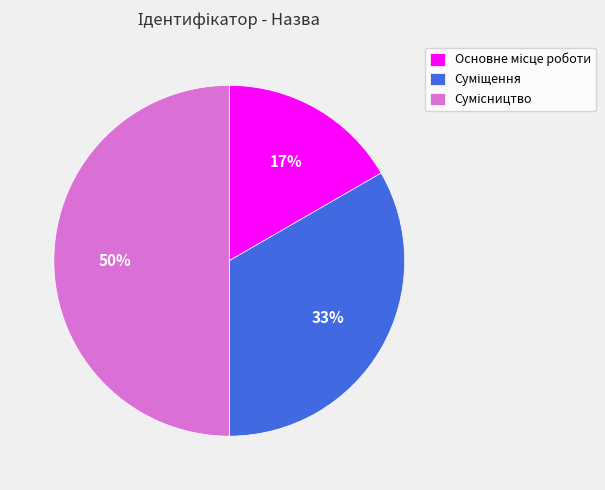

To the nearest percent, what is the average slice percentage?

33%